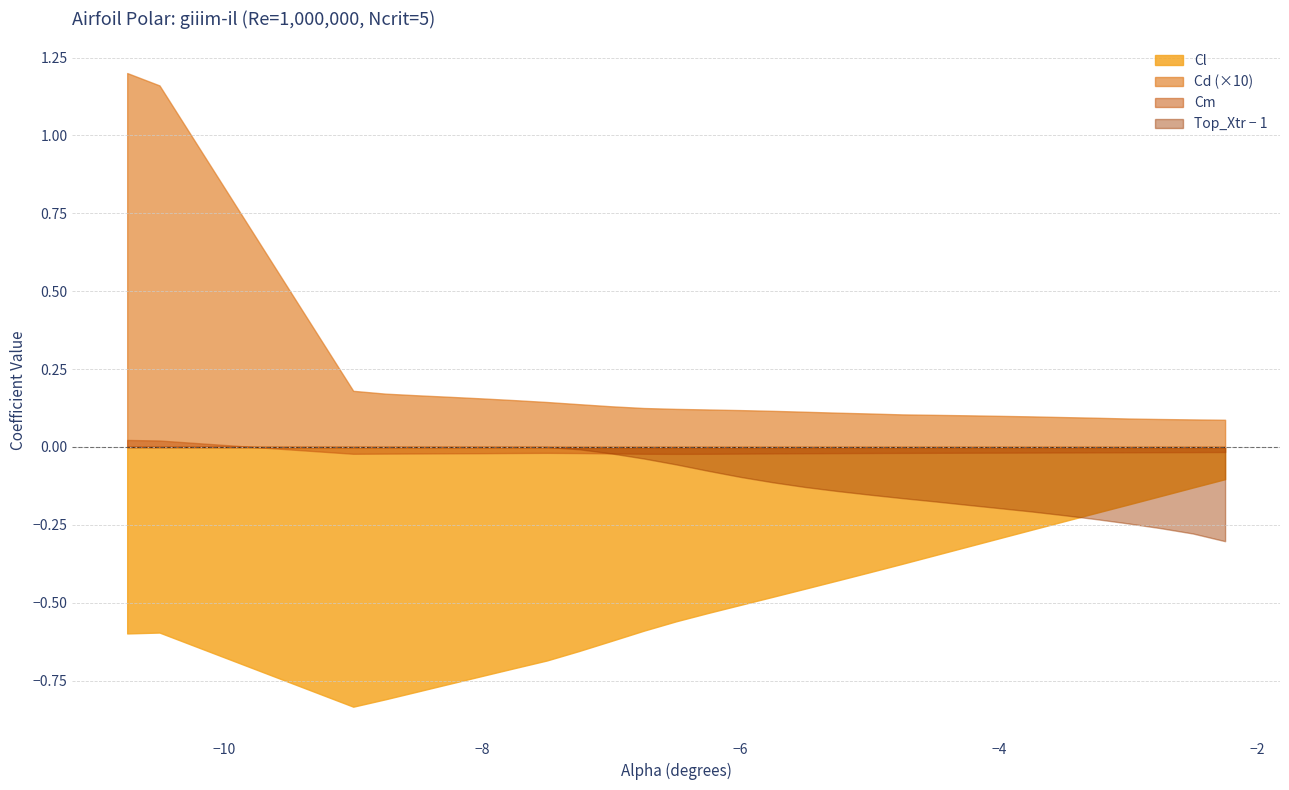

The value of Cl at 22 is -0.1. True or false?

False